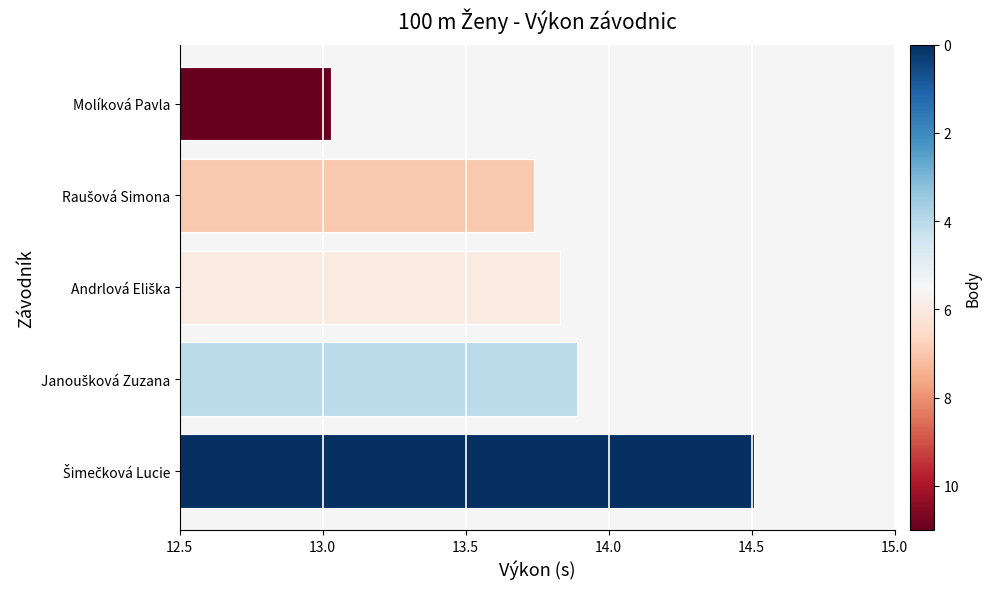

What is the value of the 5th bar from the top?

14.5